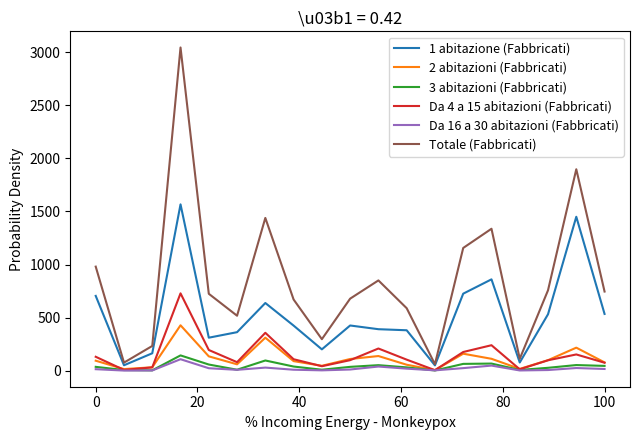

Which series has the widest spread of values?

Totale (Fabbricati)